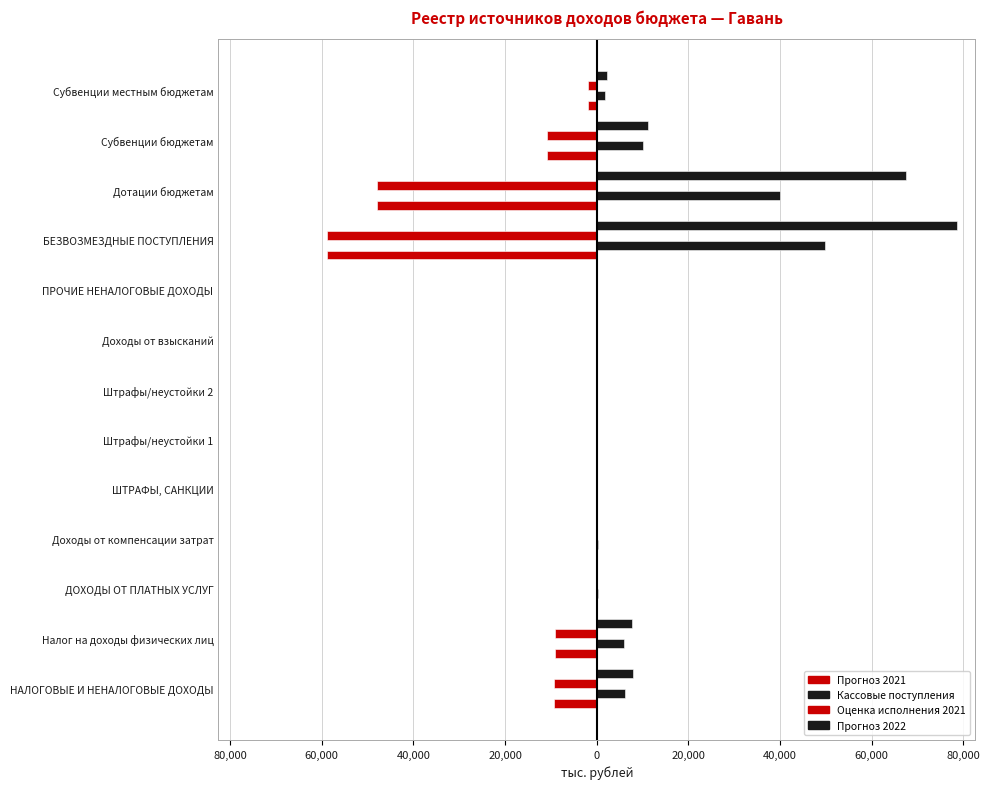

Reading left to right, list all the values displayed in this chart.

Прогноз 2021: -9233.0	-9027.0	-100.0	-100.0	-6.0	-2.0	-1.0	-4.0	-100.0	-58828.2	-47869.8	-10958.4	-1974.6
Кассовые поступления: 6193.4	5843.1	220.3	220.3	130.0	10.0	0.0	120.0	0.0	49877.7	39892.0	9985.7	1785.7
Оценка исполнения 2021: -9233.0	-9027.0	-100.0	-100.0	-6.0	-2.0	-1.0	-4.0	-100.0	-58828.2	-47869.8	-10958.4	-1974.6
Прогноз 2022: 7840.9	7634.9	100.0	100.0	6.0	2.0	1.0	4.0	100.0	78640.6	67553.2	11087.4	2186.3